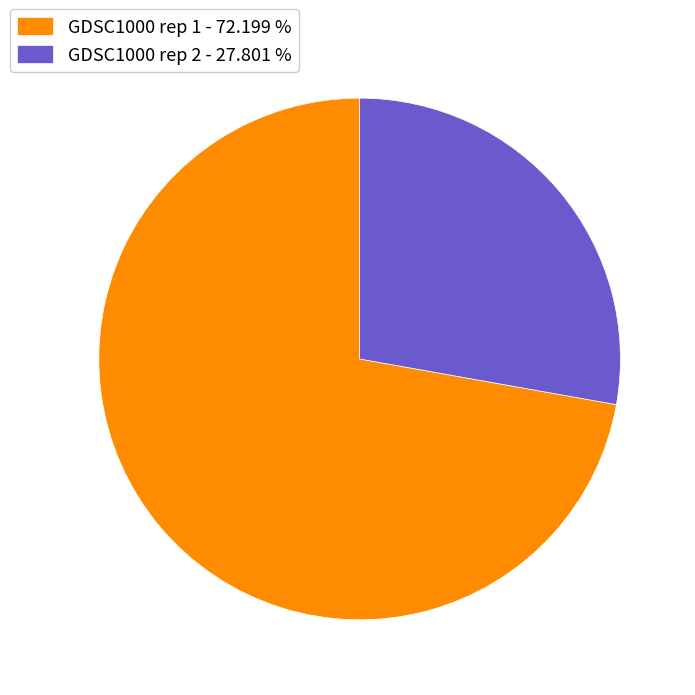

Approximately how many times larger is the value at GDSC1000 rep 1 - 72.199 % compared to GDSC1000 rep 2 - 27.801 %?

2.6